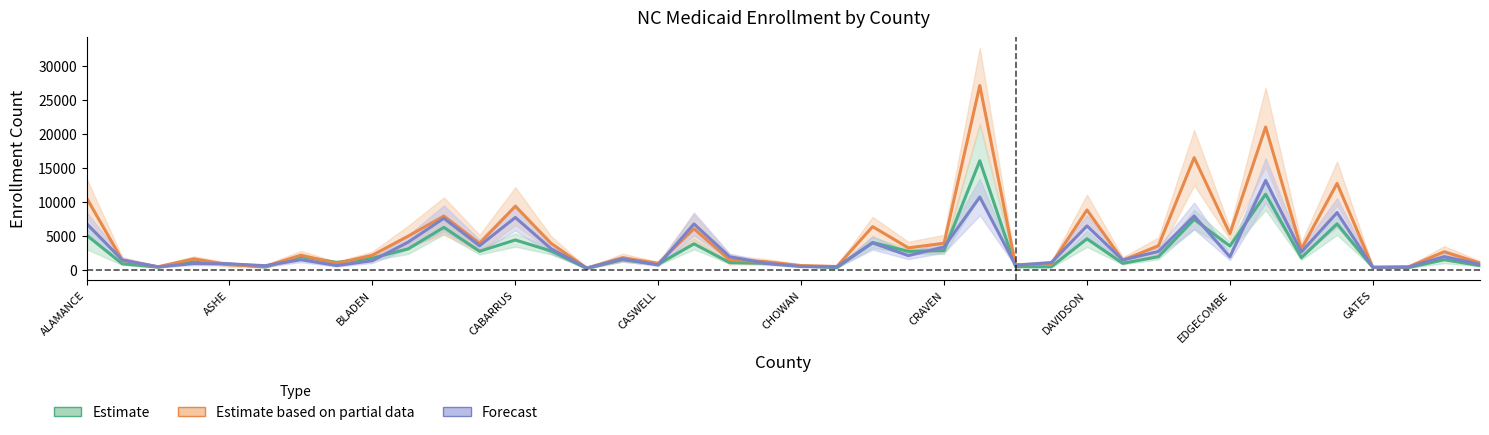

How many lines are shown in the chart?

3